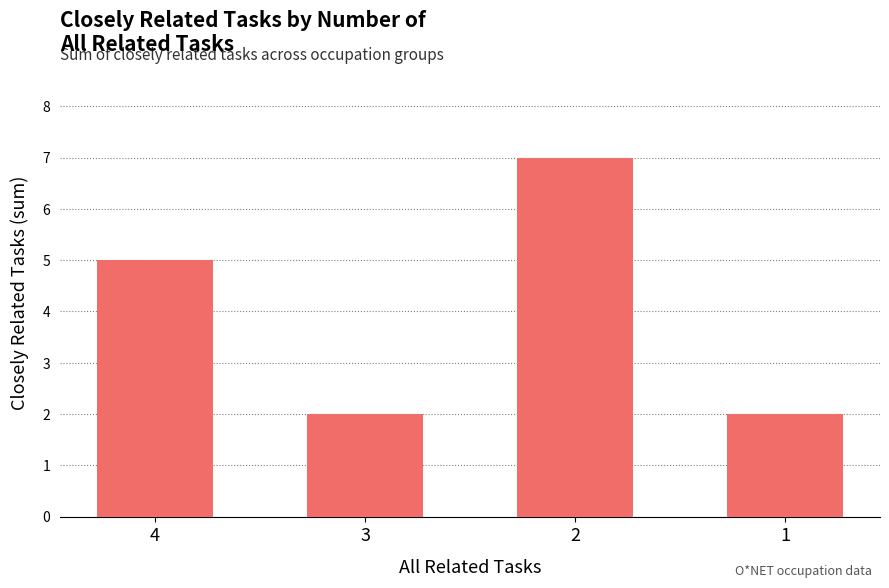

Does the chart contain stacked bars?

No